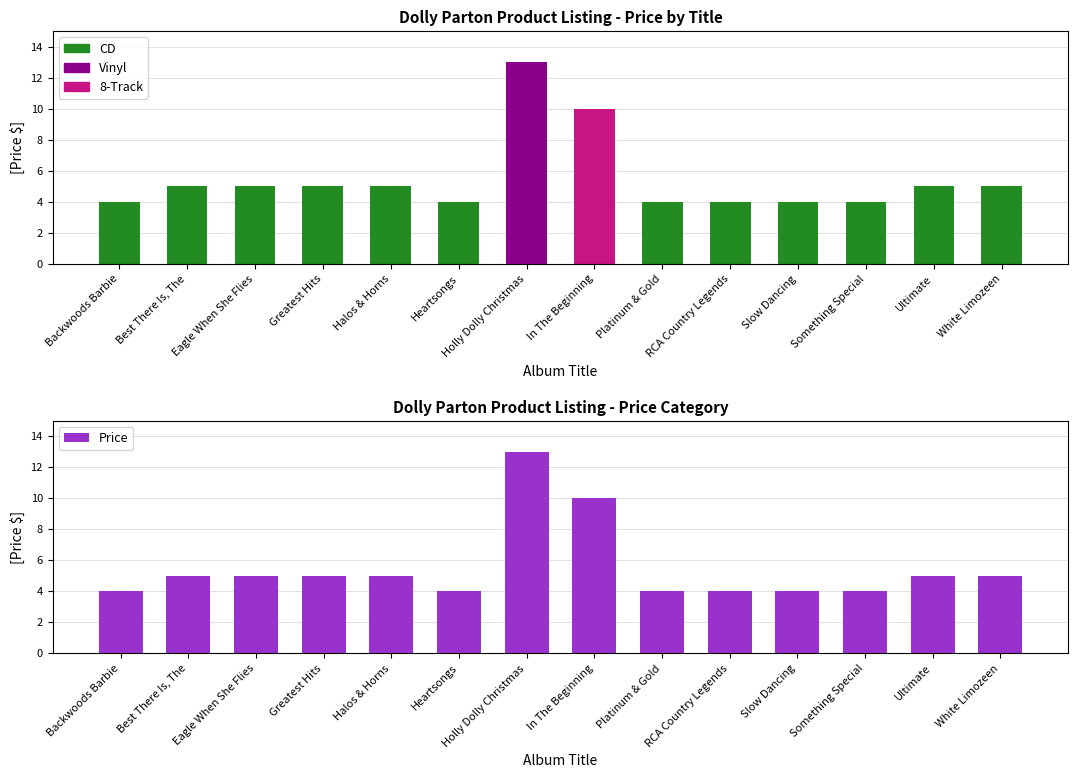

Does the chart contain stacked bars?

No